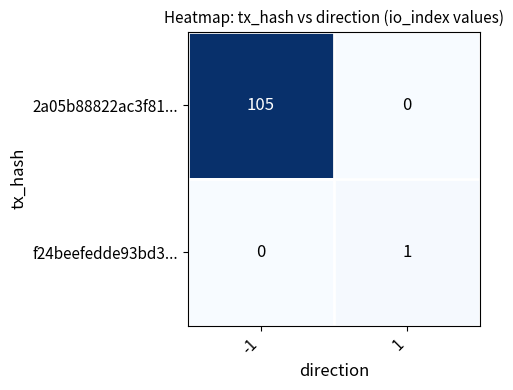

List the series in order of their overall mean, lowest first.

f24beefedde93bd3..., 2a05b88822ac3f81...